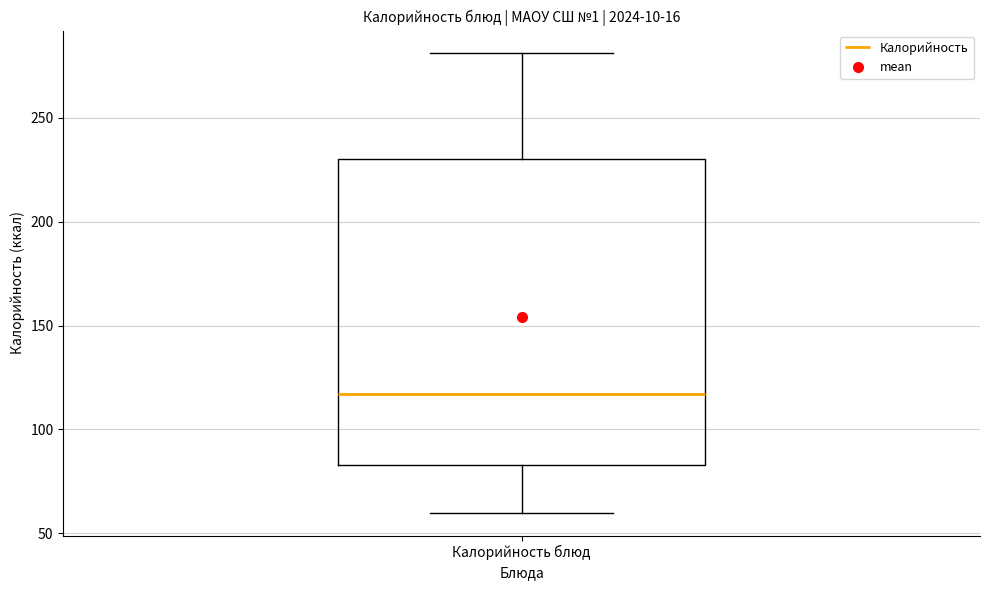

Where does the median line of the box for Калорийность блюд sit on the y-axis? The values are not printed on the chart, so give them approximately, as read against the axis.

115